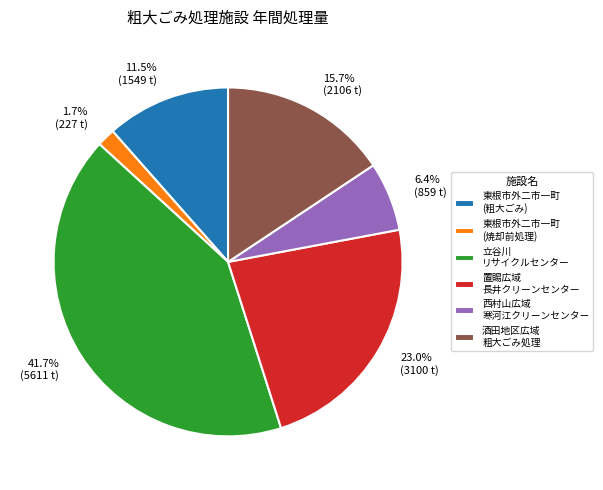

To the nearest percent, what is the difference between the largest and smallest slice percentages?

40%